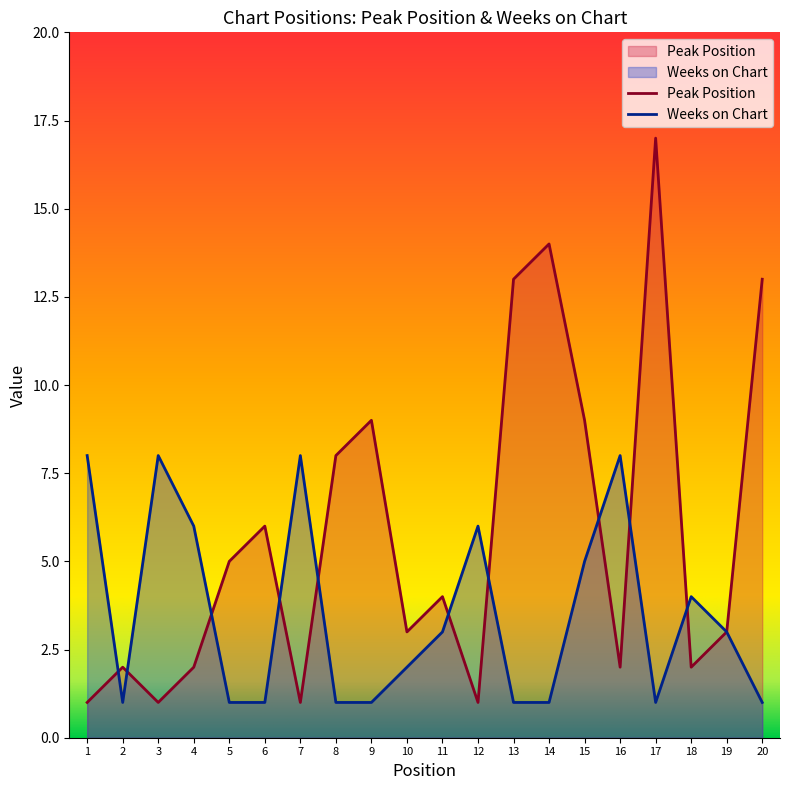

What is the maximum value shown in the chart?

17